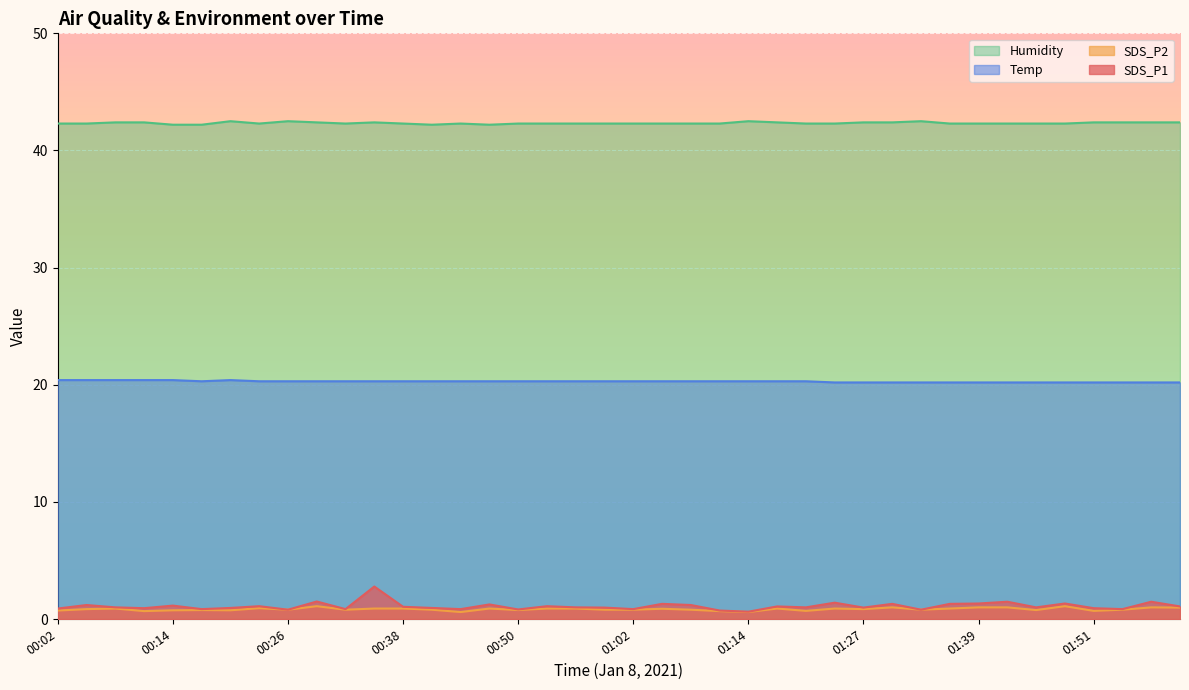

Reading right to left, transcribe all the data shown in this chart.

SDS_P1: 02:00=1.1	01:57=1.5	01:54=0.8	01:51=0.9	01:48=1.3	01:45=1.0	01:42=1.5	01:39=1.3	01:36=1.3	01:33=0.8	01:30=1.3	01:27=1.0	01:24=1.4	01:21=1.0	01:17=1.1	01:14=0.6	01:11=0.7	01:08=1.2	01:05=1.3	01:02=0.8	00:59=1.0	00:56=1.0	00:53=1.1	00:50=0.8	00:47=1.2	00:44=0.8	00:41=0.9	00:38=1.1	00:35=2.8	00:32=0.8	00:29=1.5	00:26=0.8	00:23=1.1	00:20=0.9	00:17=0.8	00:14=1.1	00:11=0.9	00:08=1.0	00:05=1.2	00:02=0.9
SDS_P2: 02:00=1.0	01:57=1.0	01:54=0.8	01:51=0.7	01:48=1.1	01:45=0.8	01:42=1.0	01:39=1.0	01:36=0.9	01:33=0.8	01:30=1.0	01:27=0.8	01:24=0.9	01:21=0.7	01:17=0.9	01:14=0.6	01:11=0.7	01:08=0.8	01:05=0.9	01:02=0.8	00:59=0.8	00:56=0.9	00:53=0.9	00:50=0.8	00:47=0.9	00:44=0.6	00:41=0.8	00:38=0.9	00:35=0.9	00:32=0.8	00:29=1.1	00:26=0.8	00:23=0.9	00:20=0.8	00:17=0.8	00:14=0.8	00:11=0.7	00:08=0.9	00:05=0.8	00:02=0.7
Temp: 02:00=20.2	01:57=20.2	01:54=20.2	01:51=20.2	01:48=20.2	01:45=20.2	01:42=20.2	01:39=20.2	01:36=20.2	01:33=20.2	01:30=20.2	01:27=20.2	01:24=20.2	01:21=20.3	01:17=20.3	01:14=20.3	01:11=20.3	01:08=20.3	01:05=20.3	01:02=20.3	00:59=20.3	00:56=20.3	00:53=20.3	00:50=20.3	00:47=20.3	00:44=20.3	00:41=20.3	00:38=20.3	00:35=20.3	00:32=20.3	00:29=20.3	00:26=20.3	00:23=20.3	00:20=20.4	00:17=20.3	00:14=20.4	00:11=20.4	00:08=20.4	00:05=20.4	00:02=20.4
Humidity: 02:00=42.4	01:57=42.4	01:54=42.4	01:51=42.4	01:48=42.3	01:45=42.3	01:42=42.3	01:39=42.3	01:36=42.3	01:33=42.5	01:30=42.4	01:27=42.4	01:24=42.3	01:21=42.3	01:17=42.4	01:14=42.5	01:11=42.3	01:08=42.3	01:05=42.3	01:02=42.3	00:59=42.3	00:56=42.3	00:53=42.3	00:50=42.3	00:47=42.2	00:44=42.3	00:41=42.2	00:38=42.3	00:35=42.4	00:32=42.3	00:29=42.4	00:26=42.5	00:23=42.3	00:20=42.5	00:17=42.2	00:14=42.2	00:11=42.4	00:08=42.4	00:05=42.3	00:02=42.3